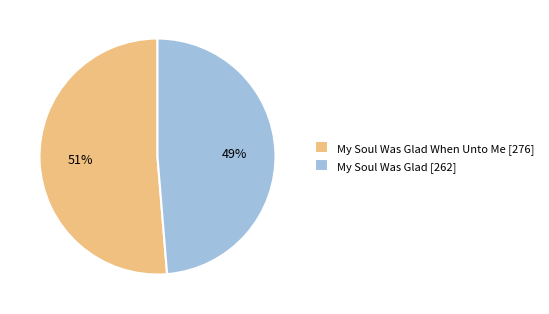

To the nearest percent, what portion does My Soul Was Glad [262] represent?

49%